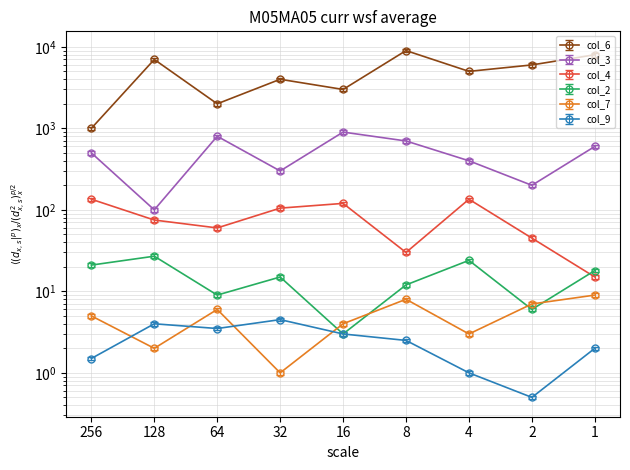

Which series has the widest spread of values?

col_6